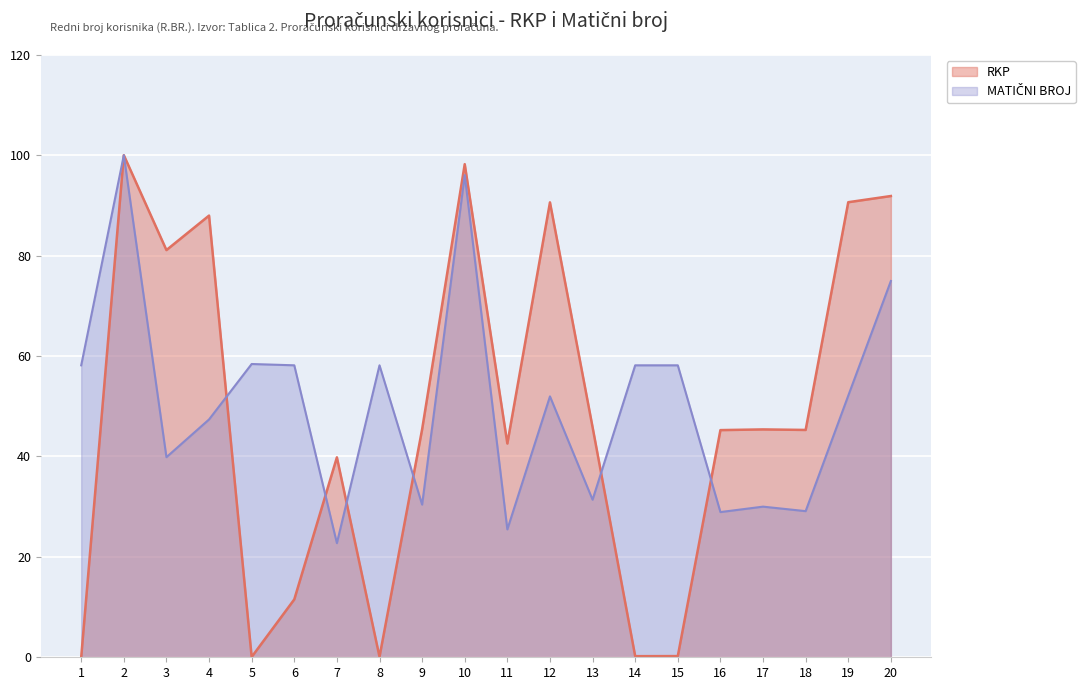

Is it true that MATIČNI BROJ equals 37.1 at 2?

False